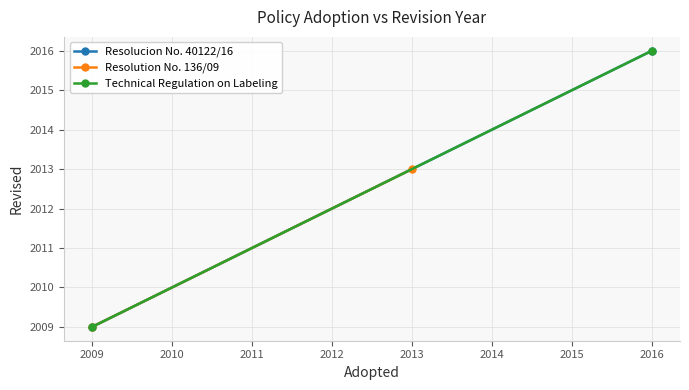

What is the difference between the maximum and minimum values in the Technical Regulation on Labeling series?

7